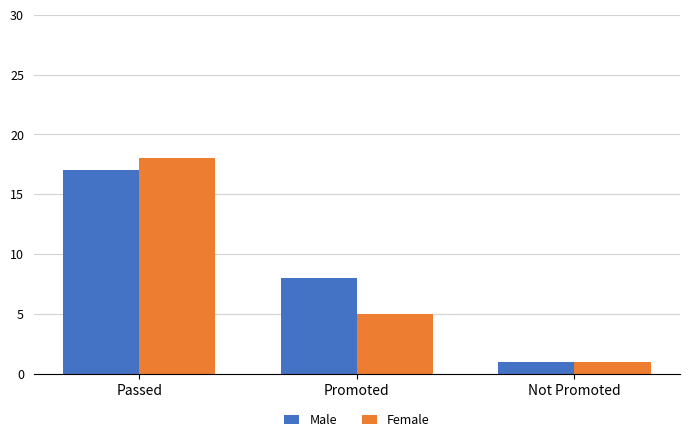

Reading right to left, extract all data points from this chart.

Male: Not Promoted=1	Promoted=8	Passed=17
Female: Not Promoted=1	Promoted=5	Passed=18